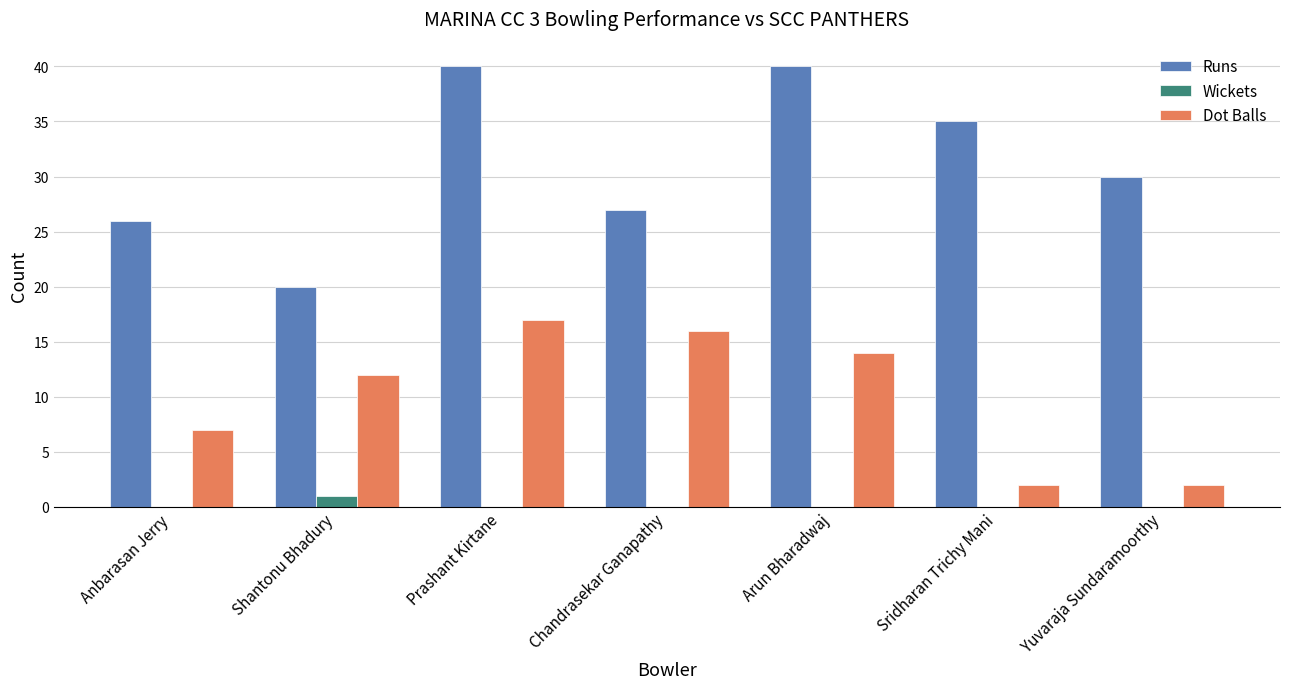

What is the difference between the Dot Balls values at Prashant Kirtane and Sridharan Trichy Mani?

15